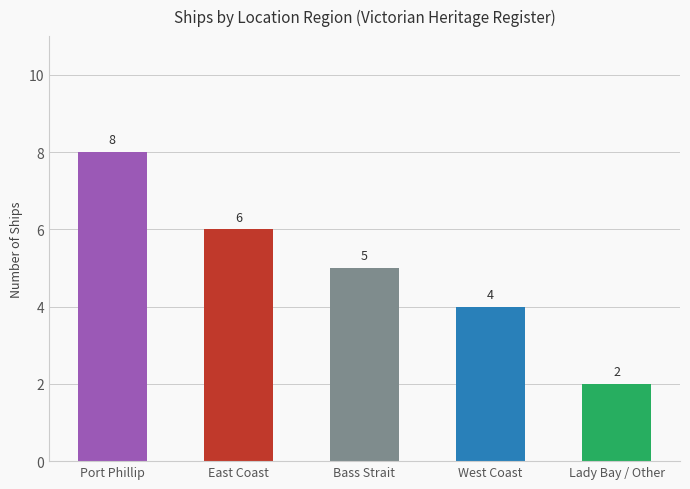

Reading left to right, what are all the values shown in this chart?

Port Phillip=8	East Coast=6	Bass Strait=5	West Coast=4	Lady Bay / Other=2